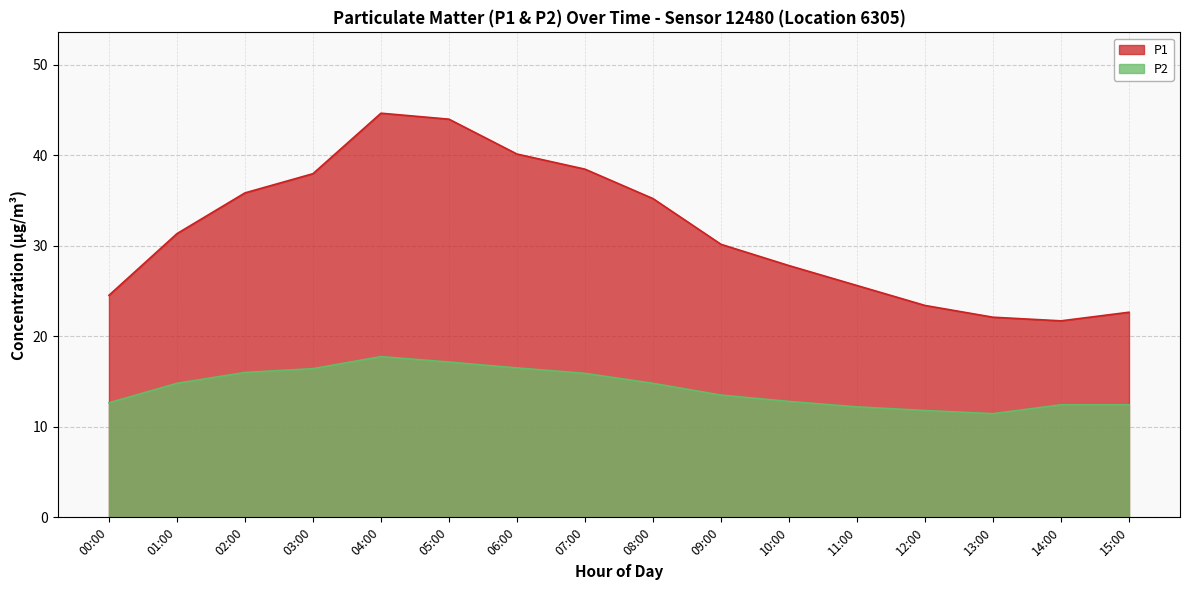

How many values in the P1 series exceed 31?

8